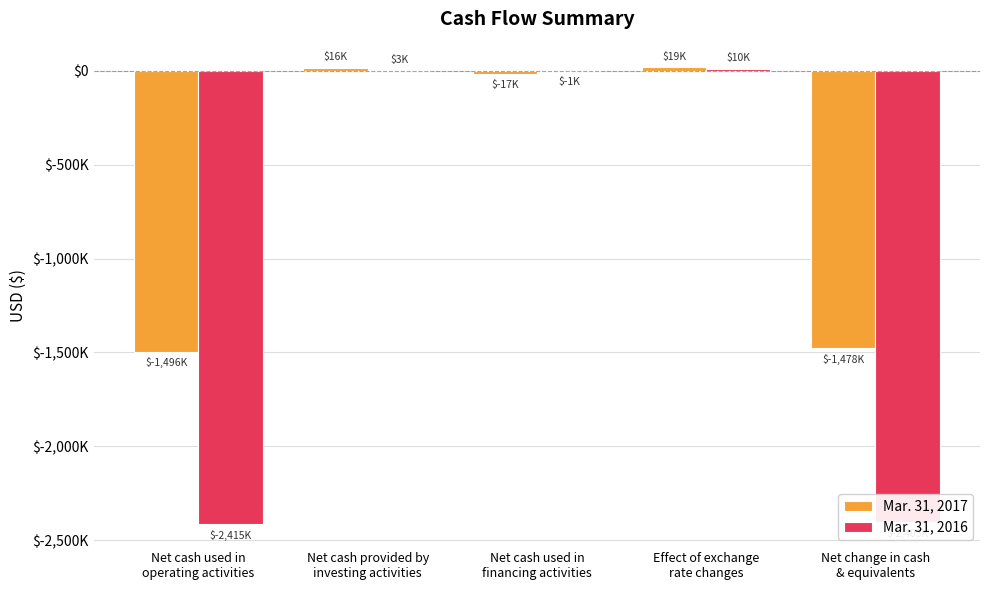

What are all the series names shown in the legend?

Mar. 31, 2017, Mar. 31, 2016